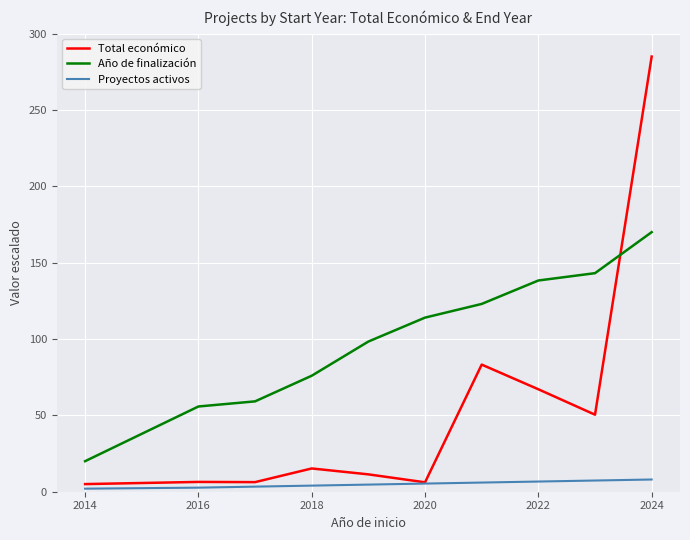

At how many categories does at least one series exceed 159?

1